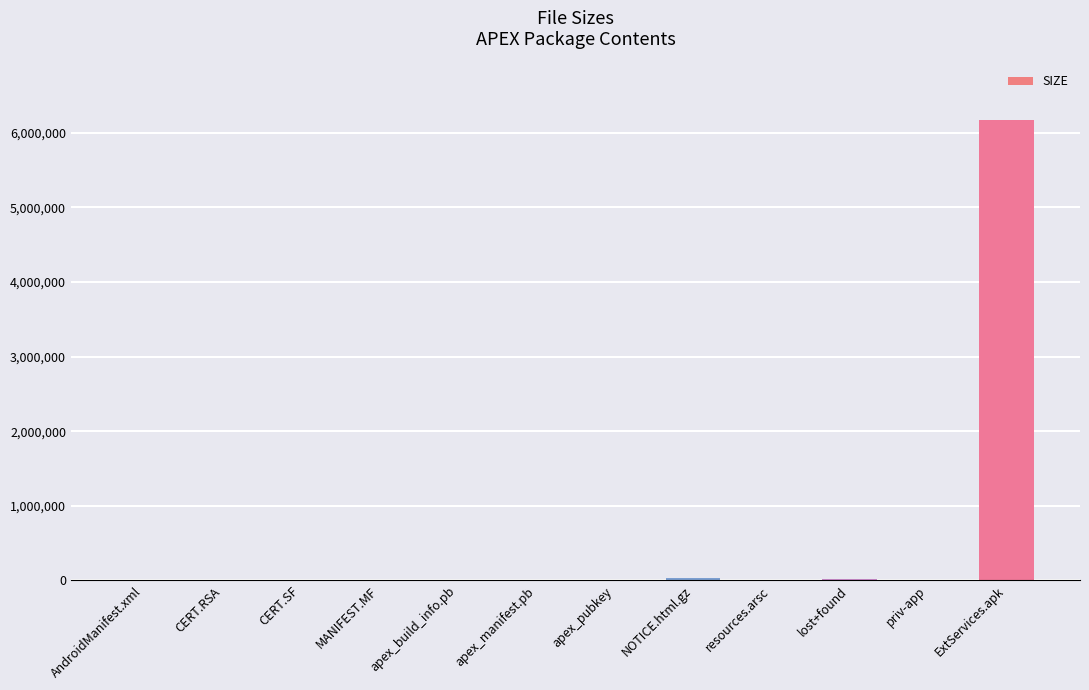

What is the greatest value displayed?

6178235